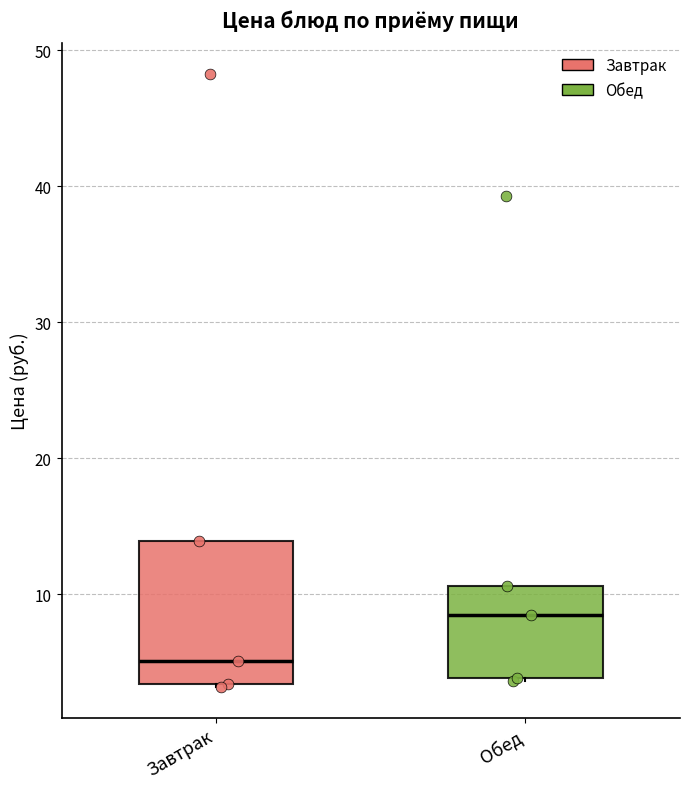

Comparing the boxes themselves (not the whiskers), which one is the tallest?

Завтрак